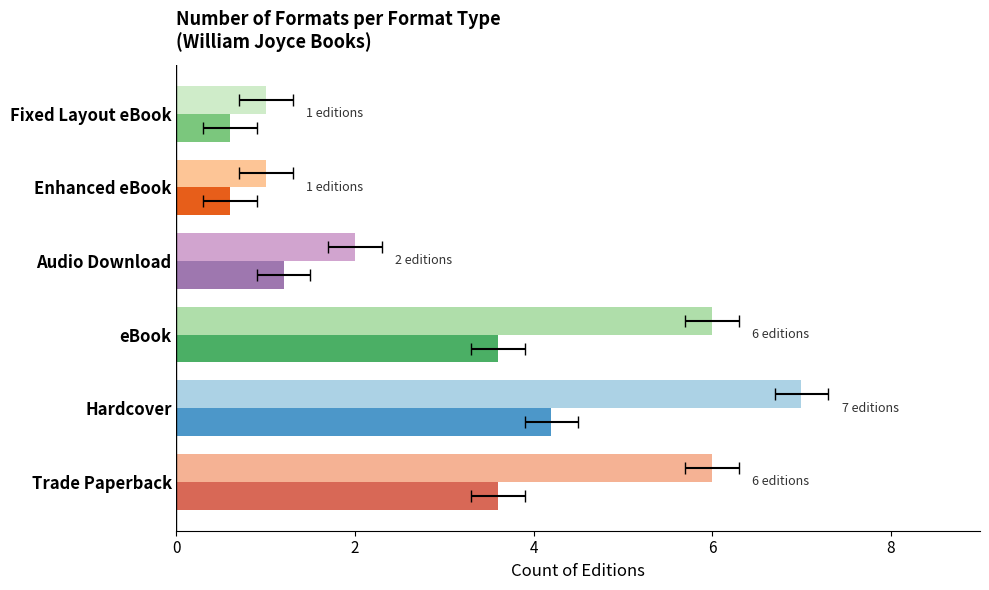

Which label corresponds to the largest value in the chart?

Hardcover